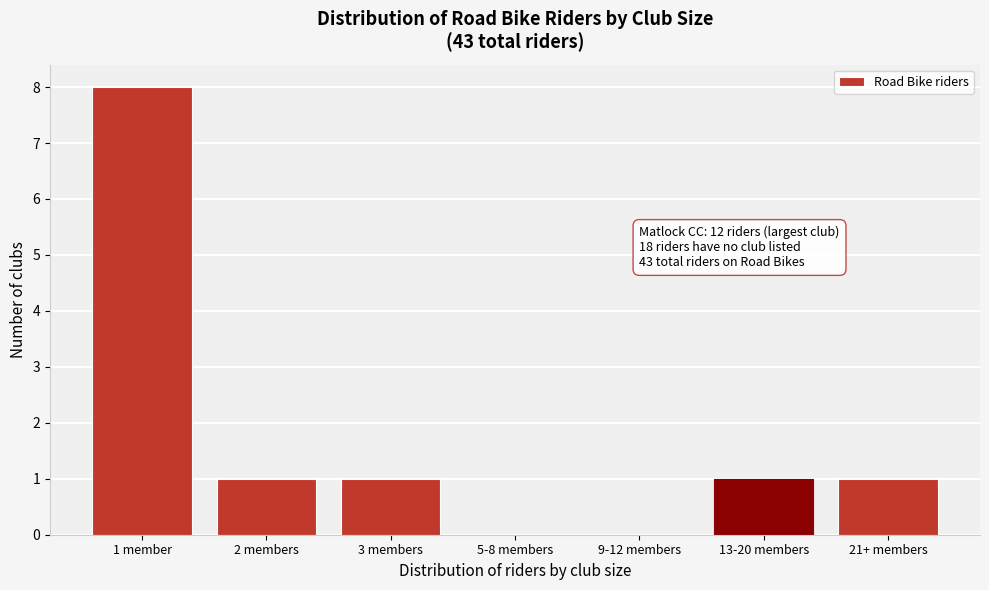

Reading left to right, list all the values displayed in this chart.

1 member=8	2 members=1	3 members=1	5-8 members=0	9-12 members=0	13-20 members=1	21+ members=1